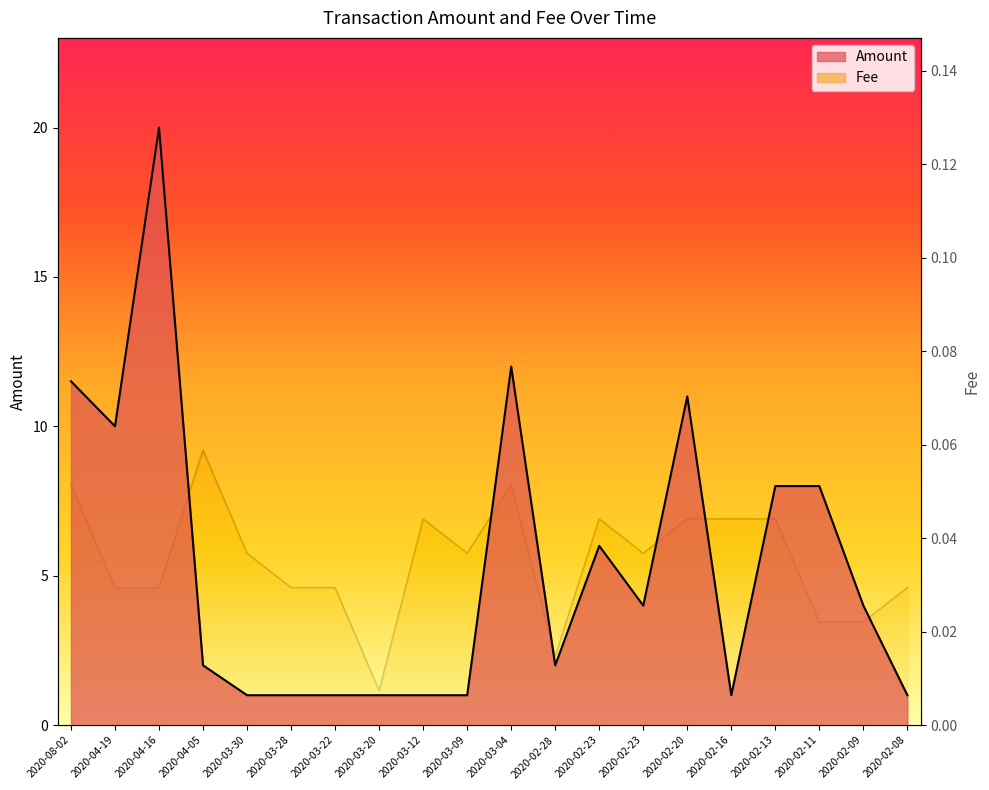

Which series has the largest total across all categories?

Amount